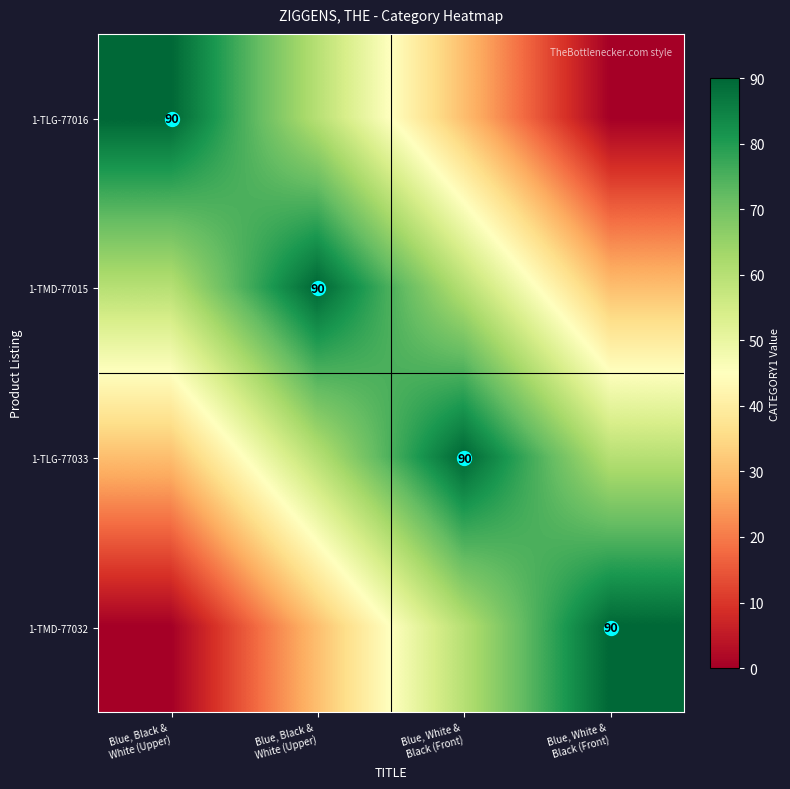

The 1-TMD-77032 series shows 30 at Blue, White & Black (Front). True or false?

False